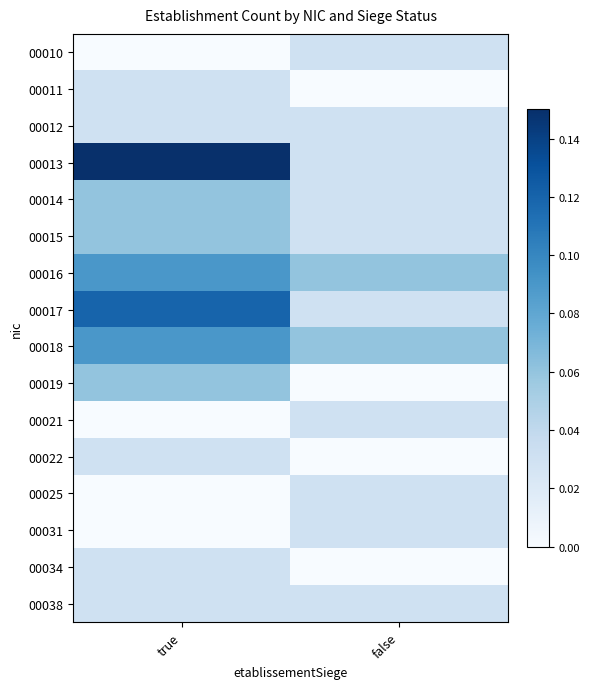

Reading left to right, extract all data points from this chart.

00010: true=0.0	false=0.0
00011: true=0.0	false=0.0
00012: true=0.0	false=0.0
00013: true=0.1	false=0.0
00014: true=0.1	false=0.0
00015: true=0.1	false=0.0
00016: true=0.1	false=0.1
00017: true=0.1	false=0.0
00018: true=0.1	false=0.1
00019: true=0.1	false=0.0
00021: true=0.0	false=0.0
00022: true=0.0	false=0.0
00025: true=0.0	false=0.0
00031: true=0.0	false=0.0
00034: true=0.0	false=0.0
00038: true=0.0	false=0.0